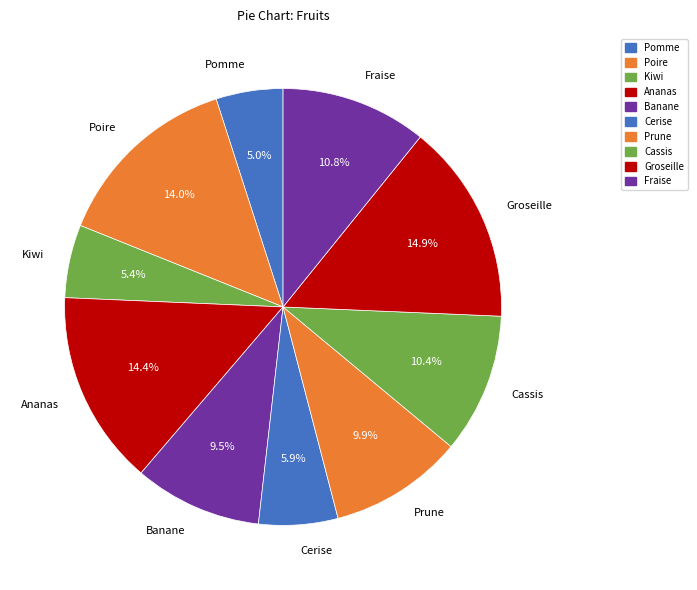

How many slices are in this pie chart?

10